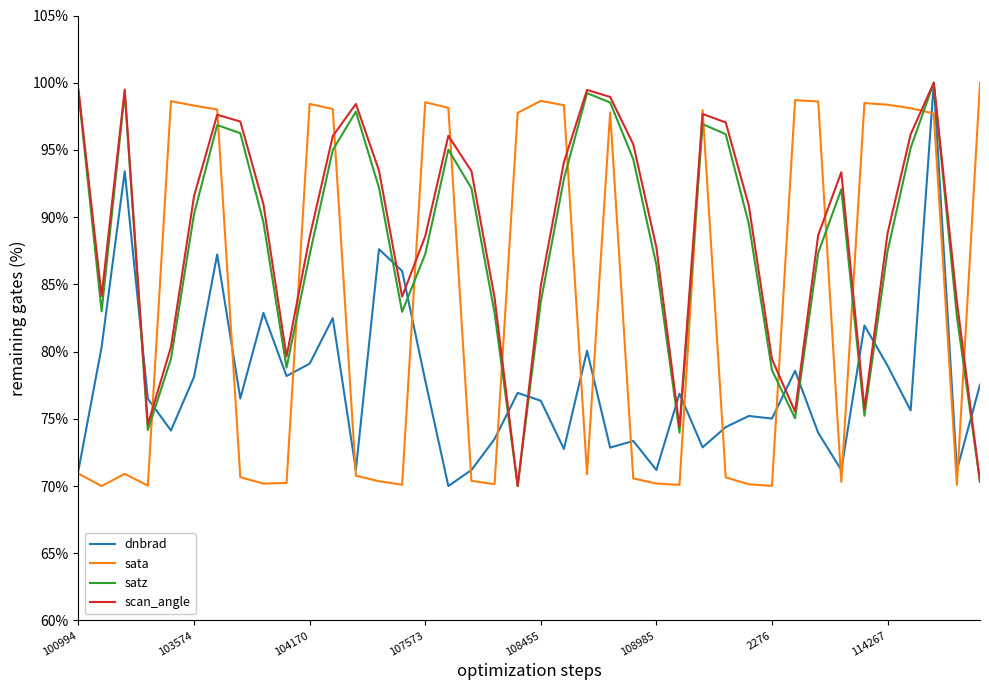

What is the greatest value displayed?

100.0